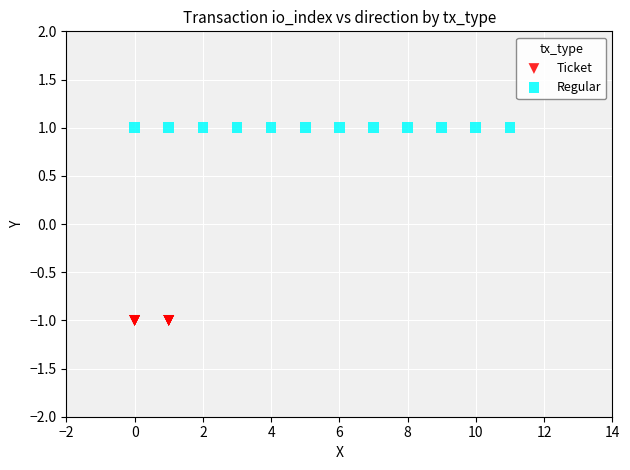

Which series reaches the minimum Y coordinate?

Ticket